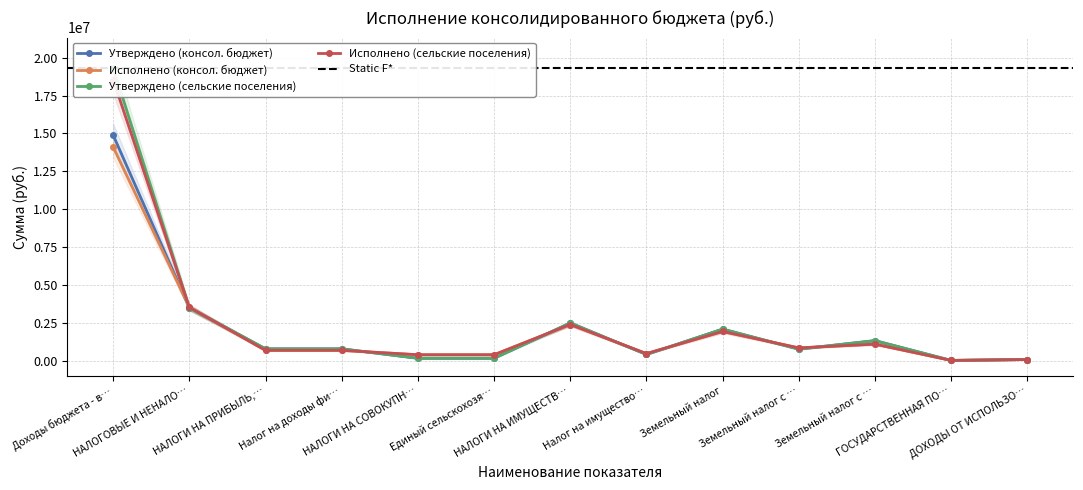

Is the value of Утверждено (сельские поселения) at Налог на имущество… greater than the value of Утверждено (консол. бюджет) at Земельный налог с …?

No